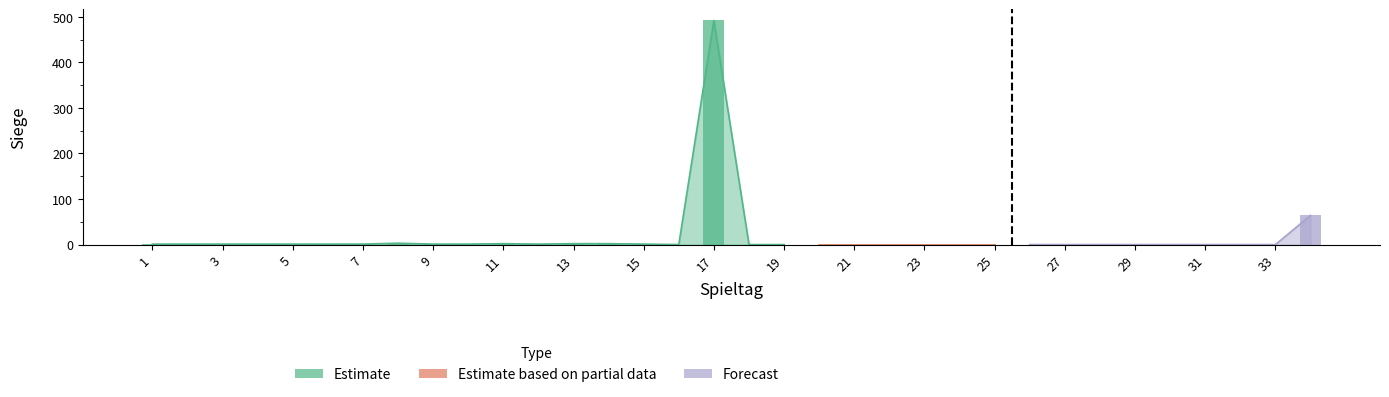

Between 6 and 18, which series saw the biggest shift?

Estimate